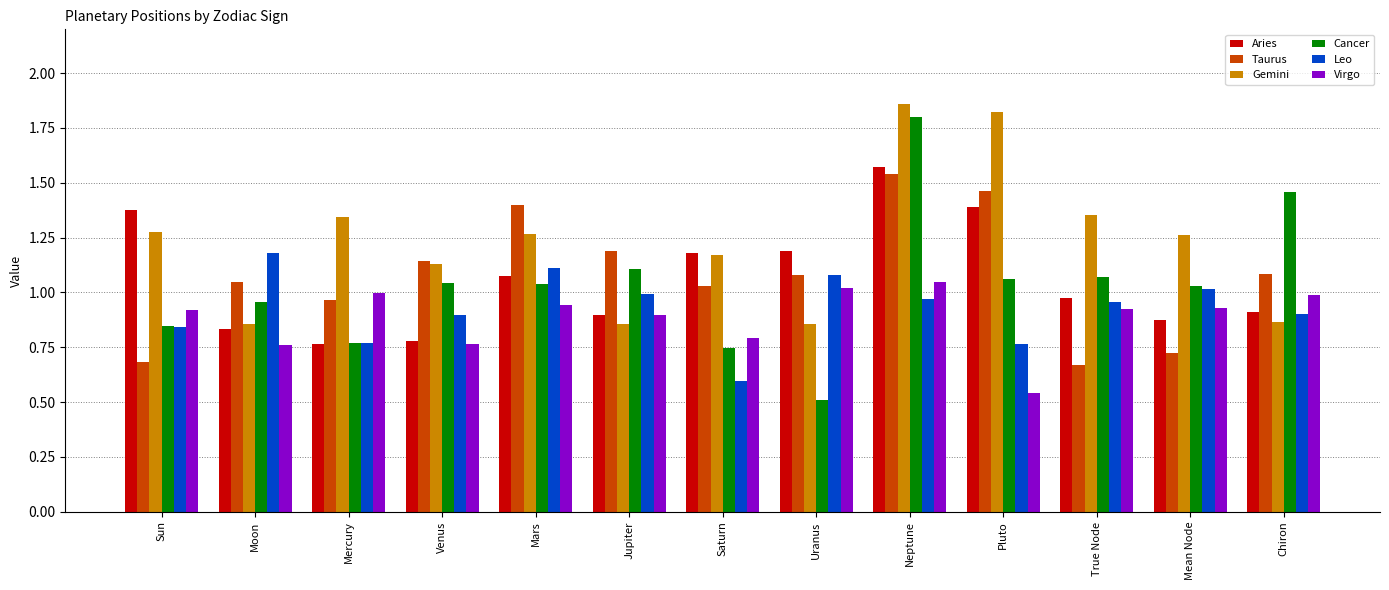

What is the difference between the Gemini values at Venus and Moon?

0.3